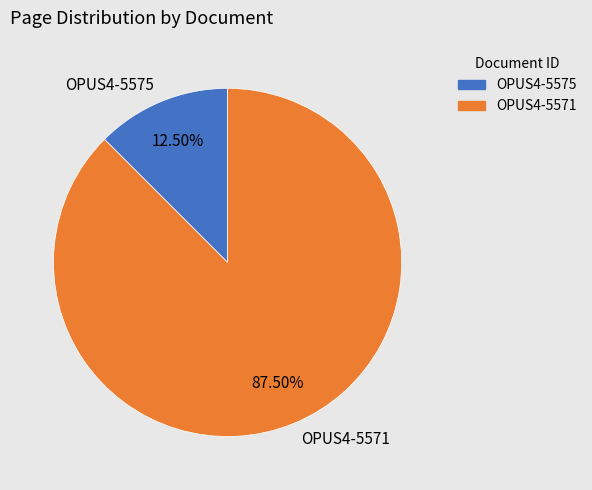

How many segments does this pie chart have?

2